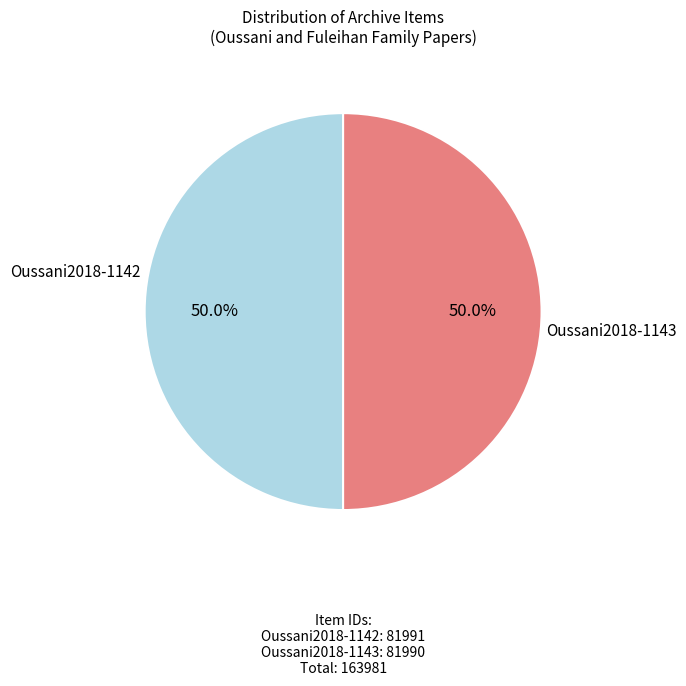

What percentage is NOT represented by Oussani2018-1142?

50.0%